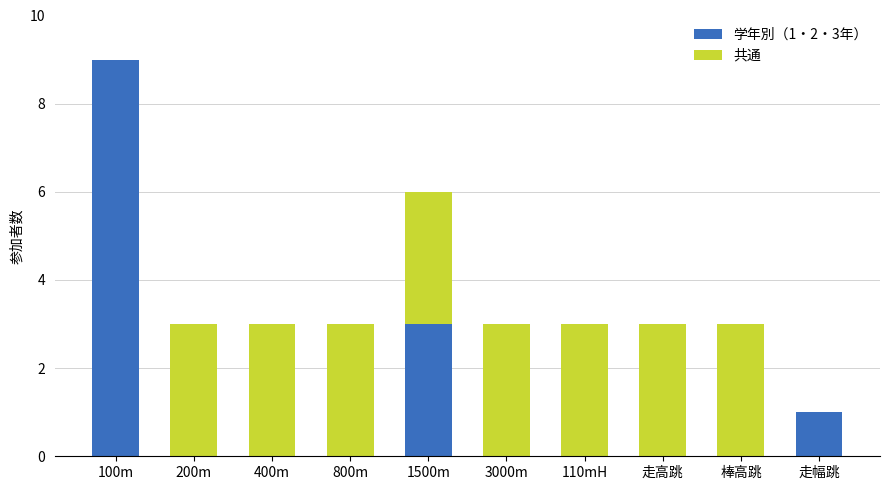

True or false: 学年別（1・2・3年） has a value of 0 at 棒高跳.

True